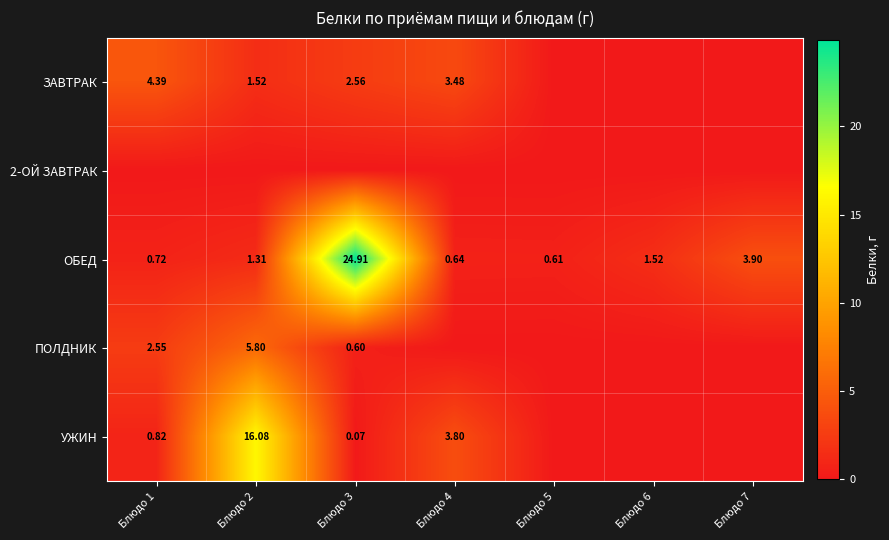

What is the difference between the maximum and minimum values in the ОБЕД series?

24.3